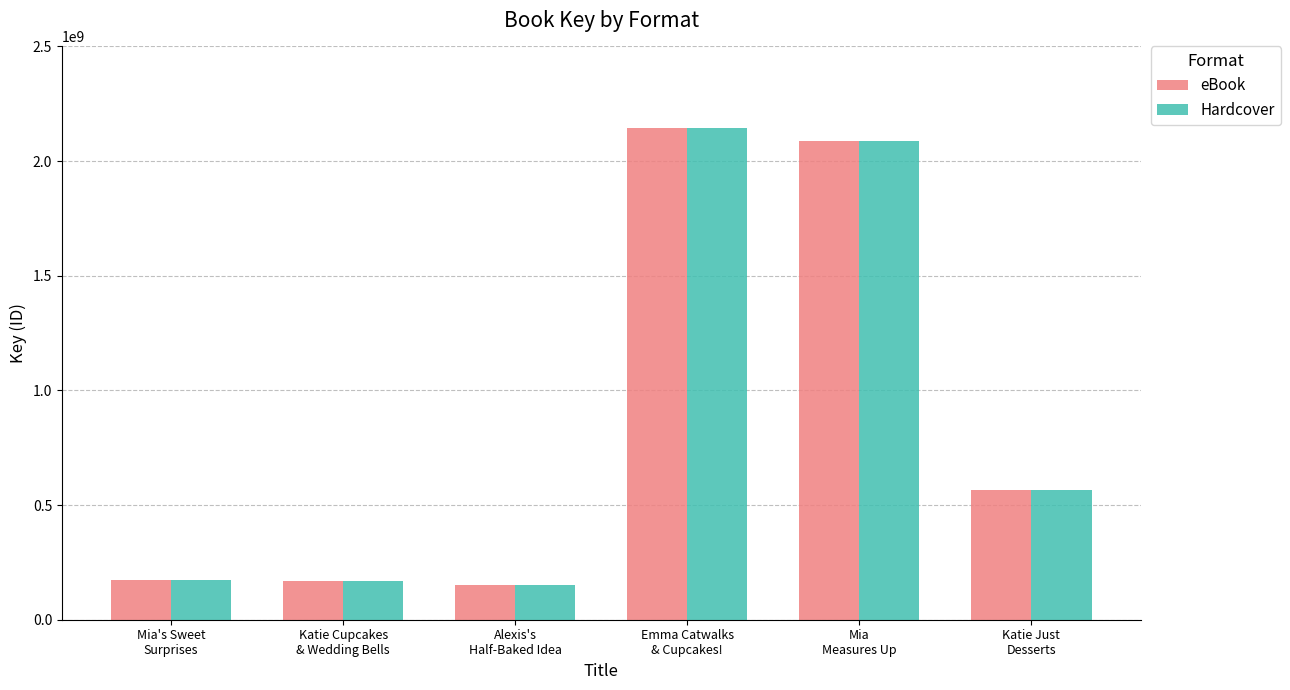

What is the average value of the Hardcover series?

881576902